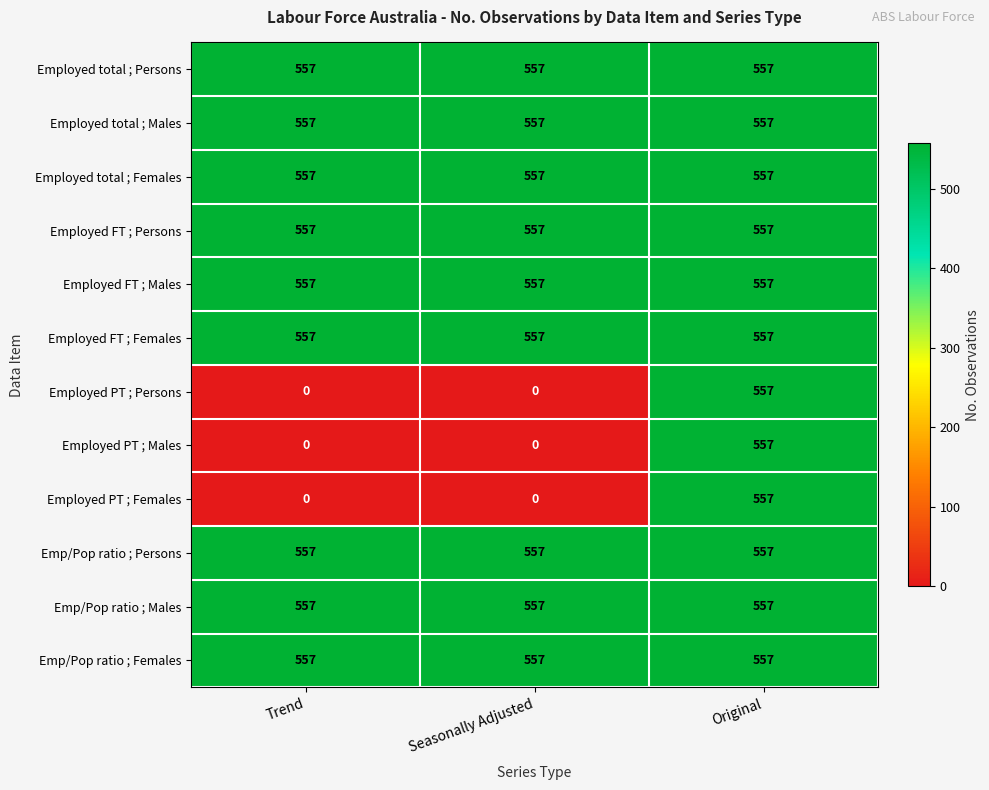

What is the sum of the Employed total ; Males values at Trend and Original?

1114